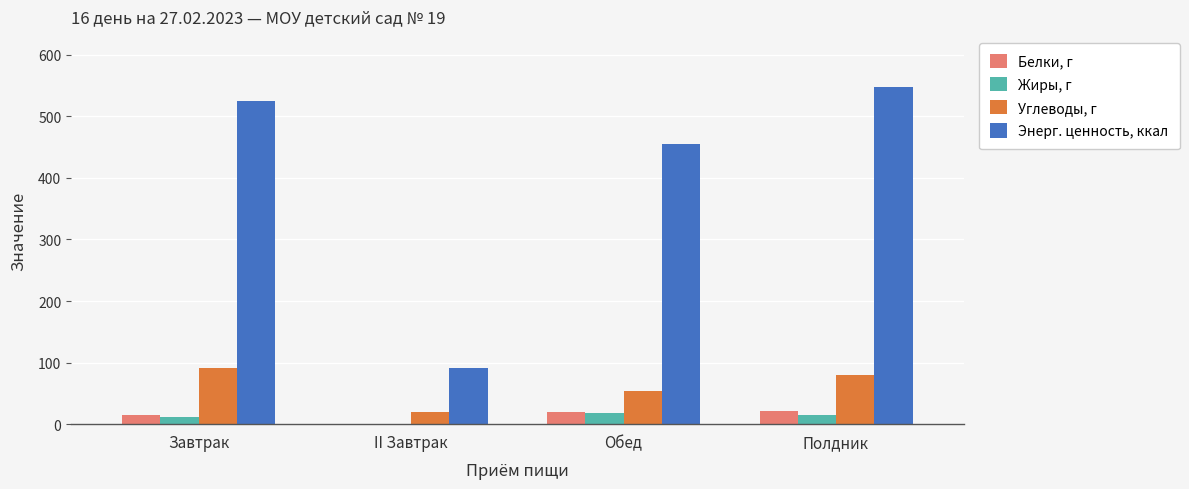

What is the sum of the Белки, г values at Обед and Полдник?

41.2